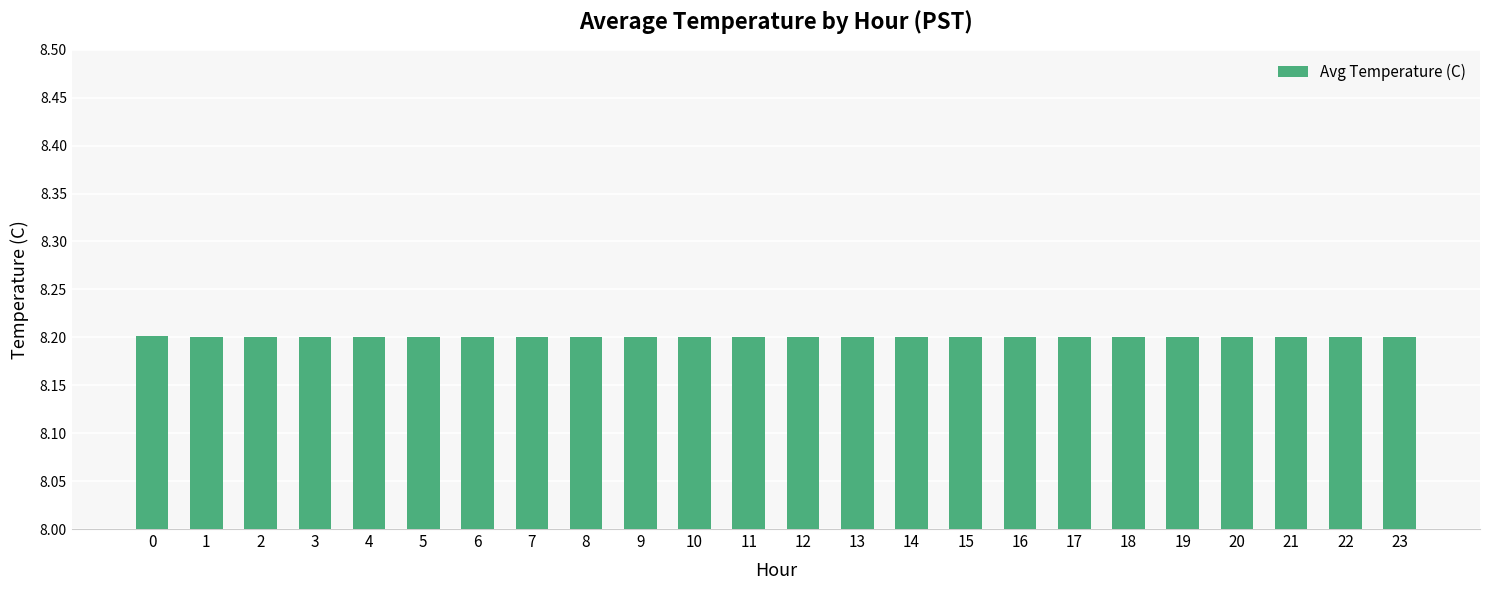

How many bars are there in total?

24